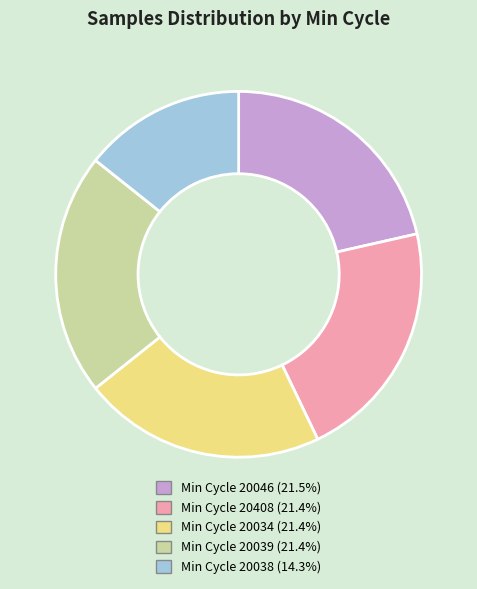

Is there a majority slice in this chart?

No